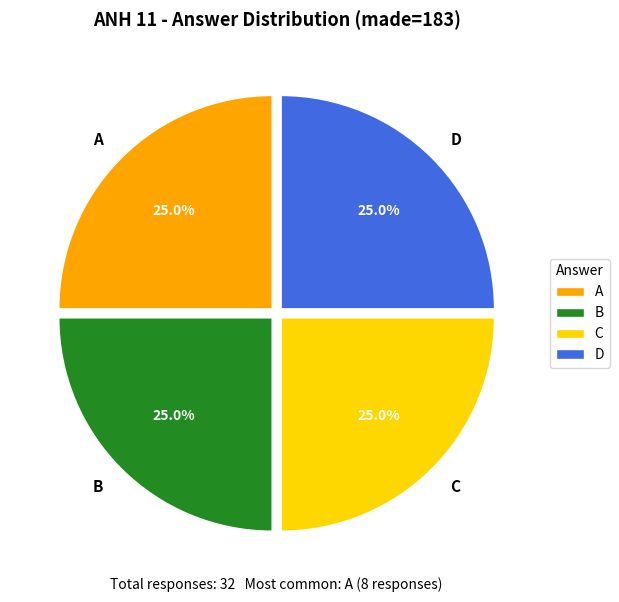

How many segments does this pie chart have?

4